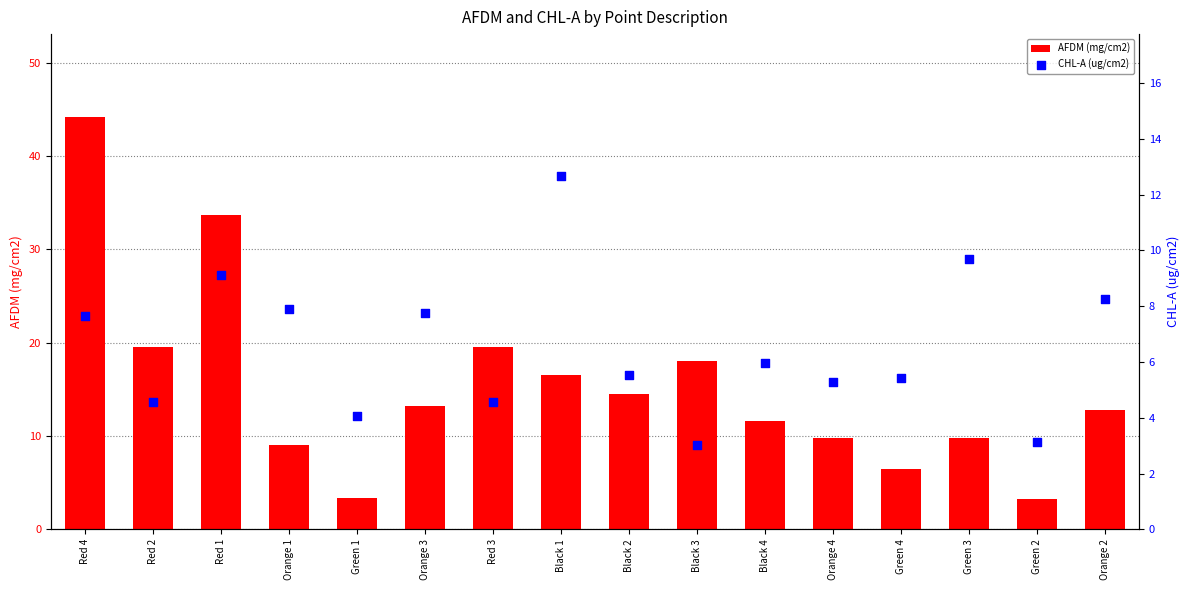

At which category is the sum across all series the highest?

Red 4